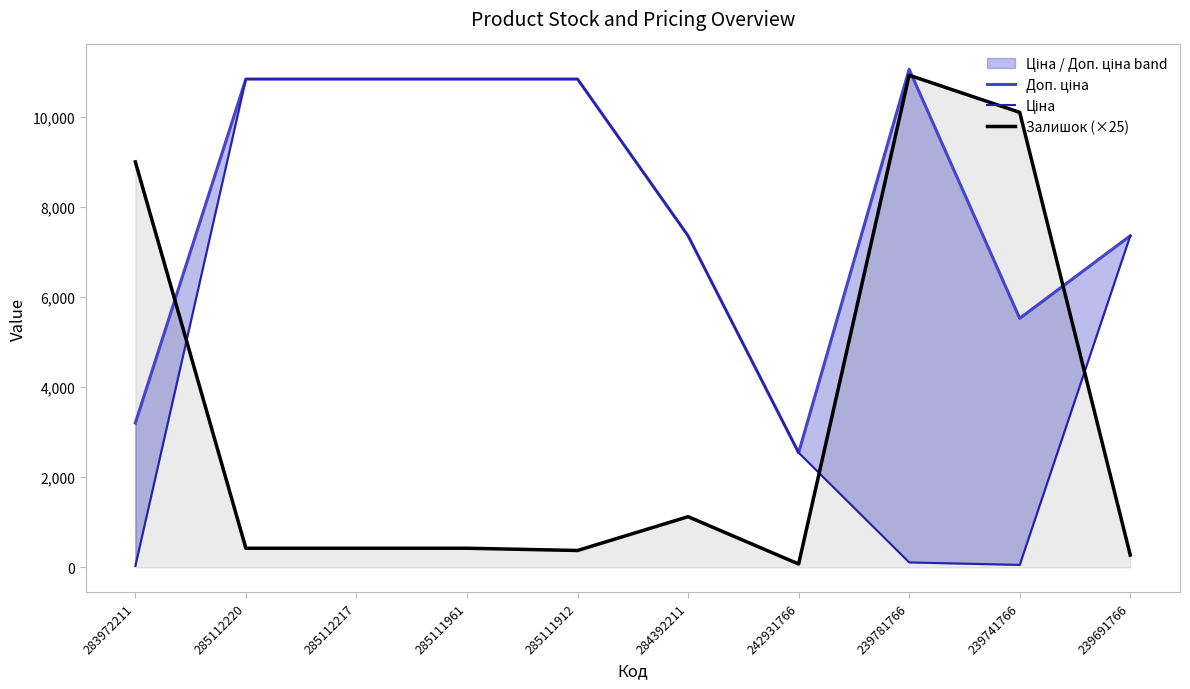

How many data points in Доп. ціна are above 10840?

5